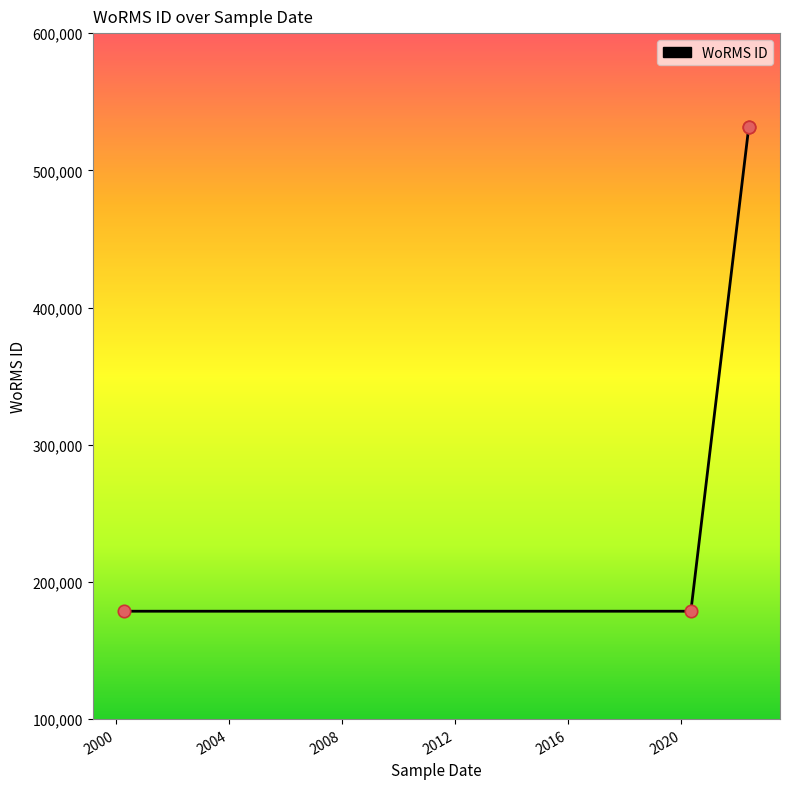

Between 2004 and 2000, which is larger?

2004